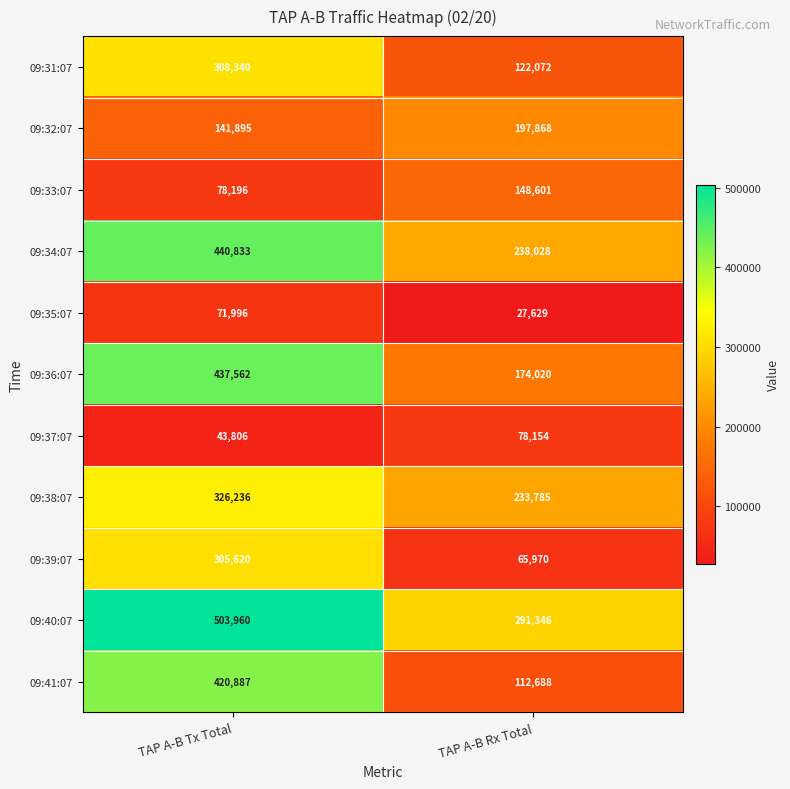

At which category is the sum across all series the highest?

TAP A-B Tx Total